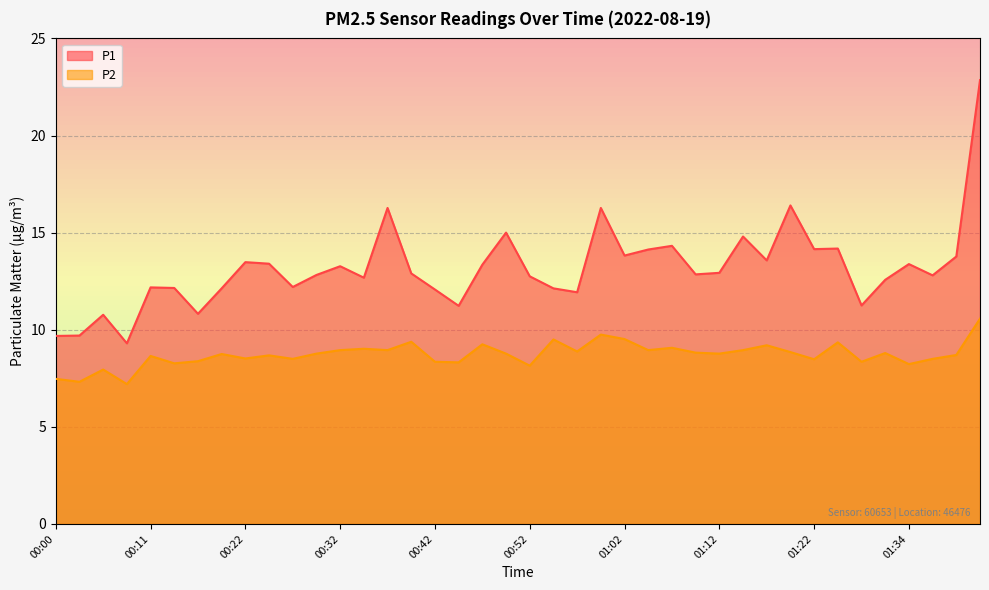

How many data points does each series have?

40